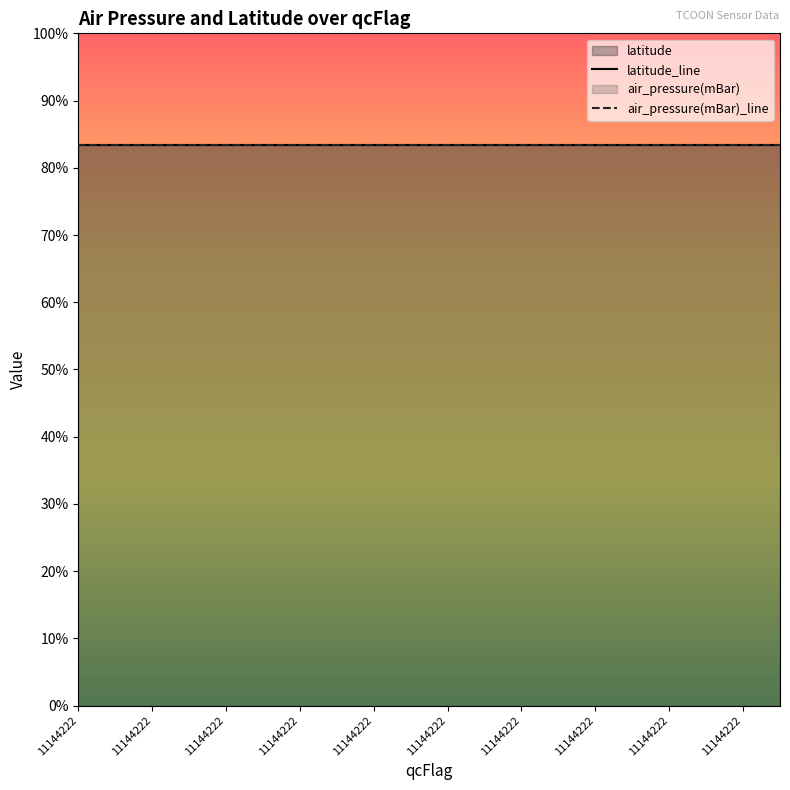

What is the value of the latitude_line point at the 12th from the left?

1.0